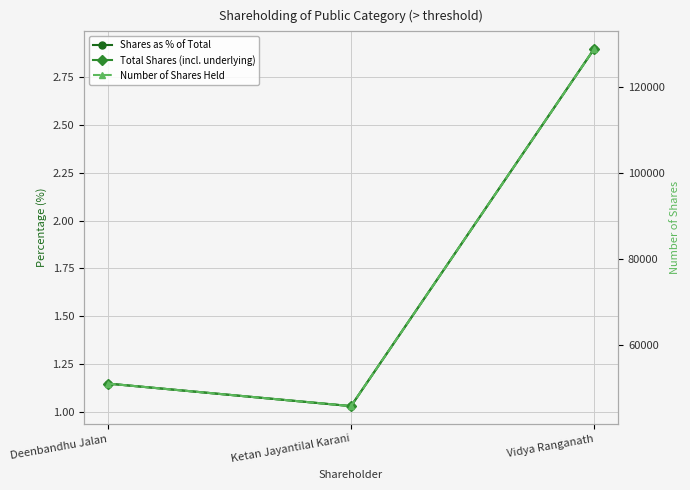

Rank the series at Ketan Jayantilal Karani from lowest to highest value.

Shares as % of Total, Total Shares (incl. underlying), Number of Shares Held